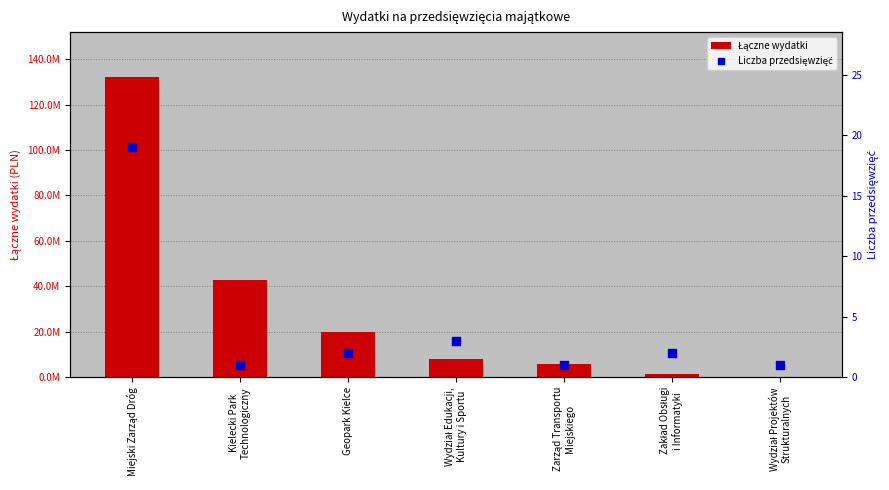

At which category is the sum across all series the highest?

Miejski Zarząd Dróg